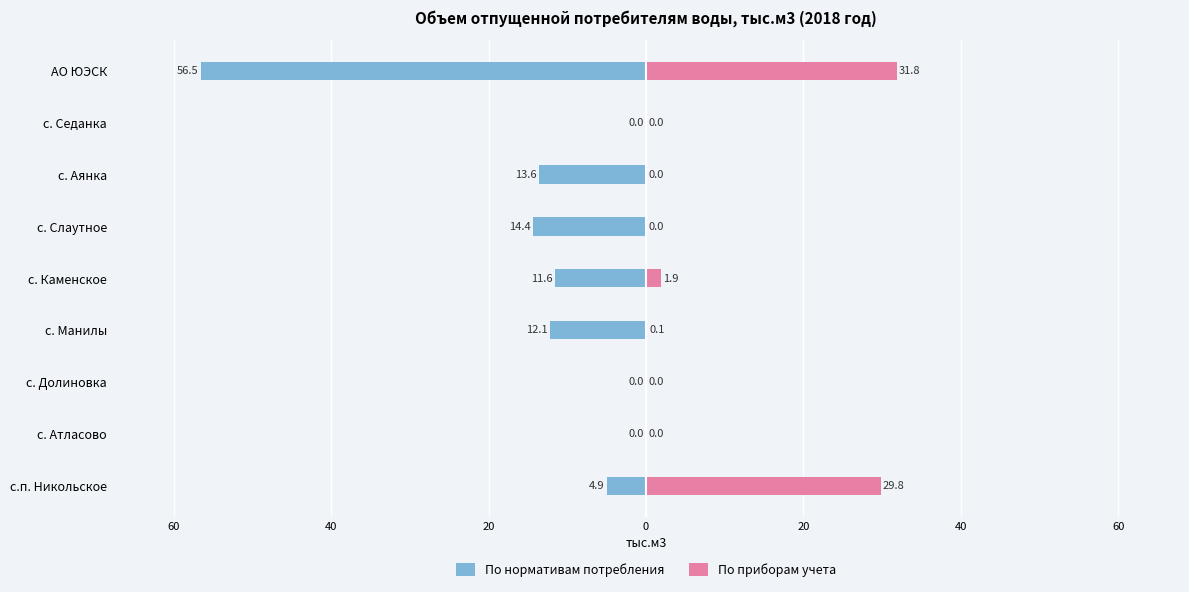

Which series changed the most between с. Атласово and с. Аянка?

По нормативам потребления